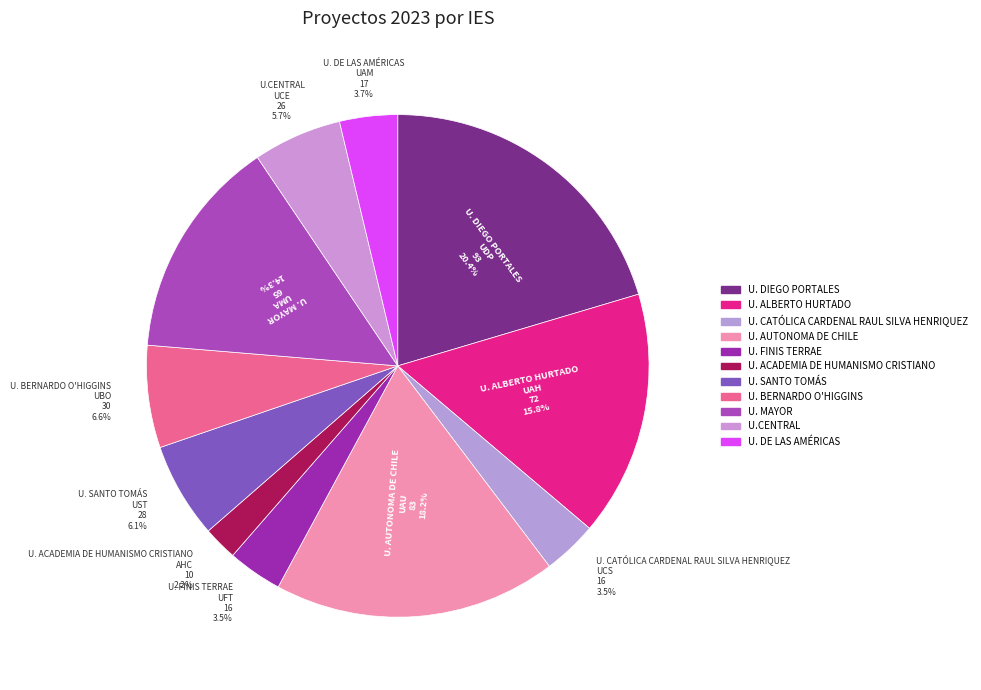

What is the largest slice in the pie chart?

U. DIEGO PORTALES